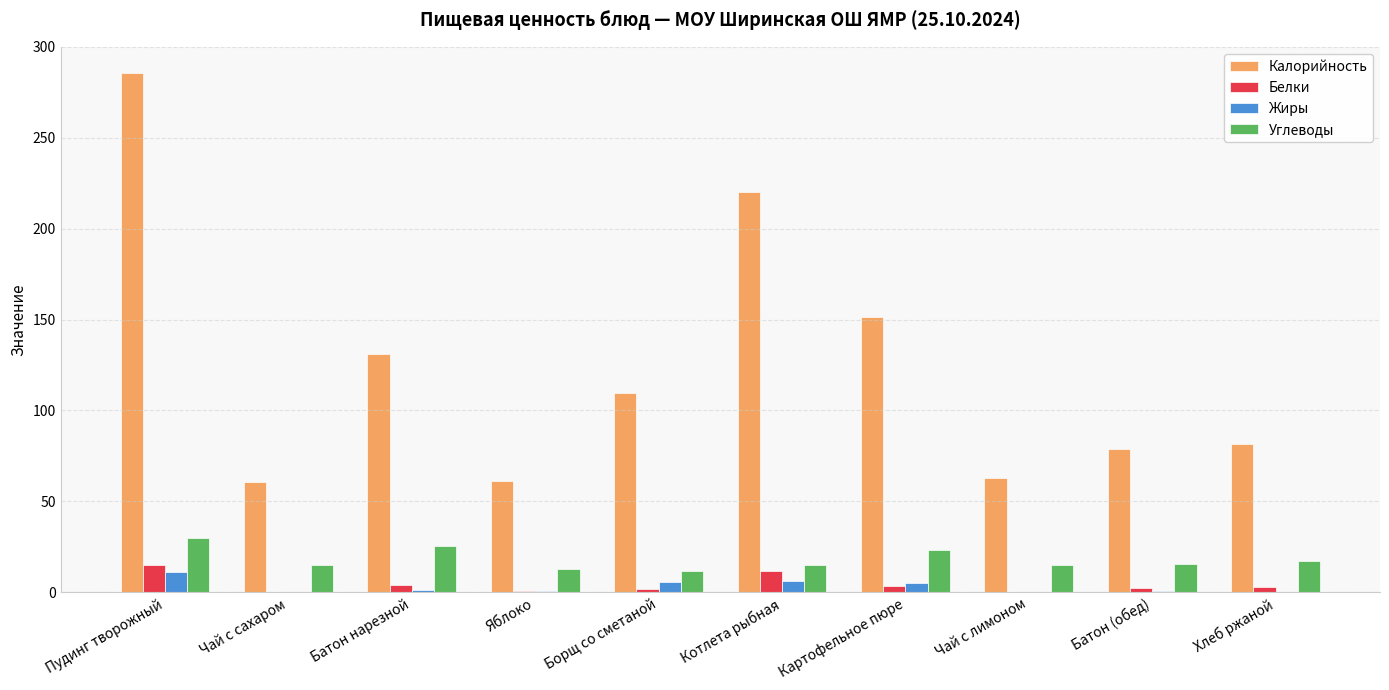

True or false: Калорийность has a value of 15.5 at Чай с сахаром.

False